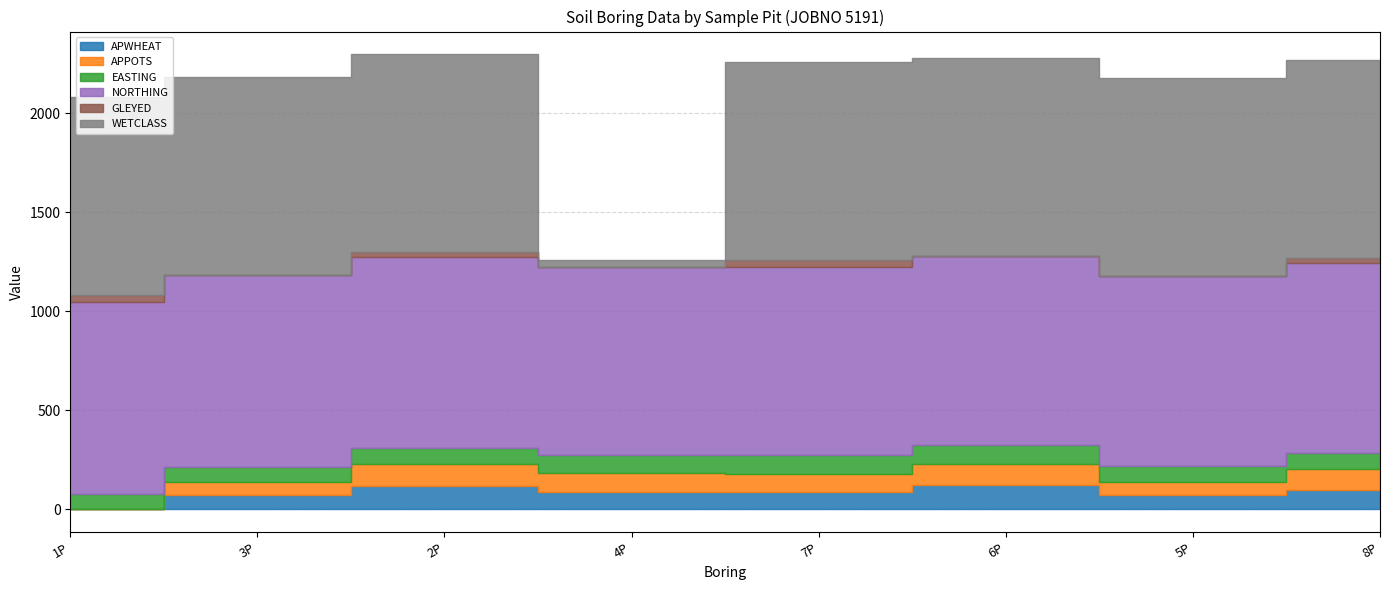

How many distinct data groups are displayed?

6